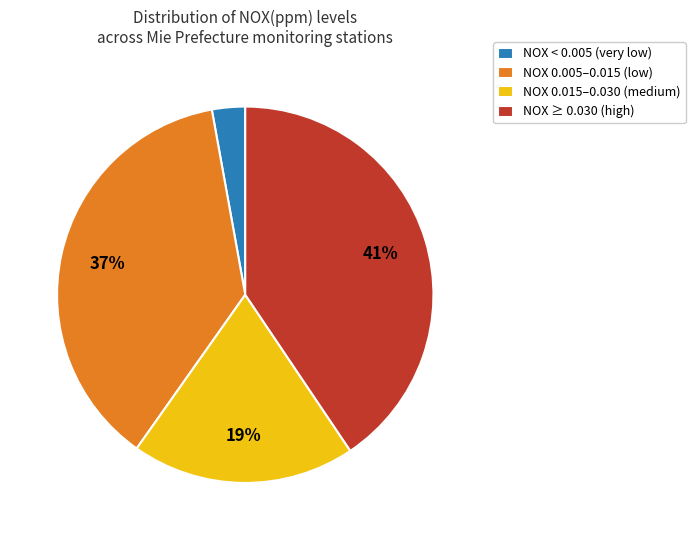

To the nearest percent, what is the average slice percentage?

25%